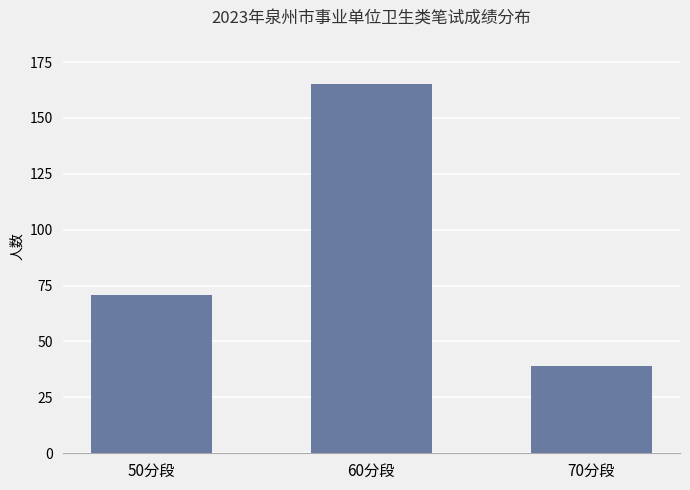

Between 50分段 and 70分段, which is larger?

50分段